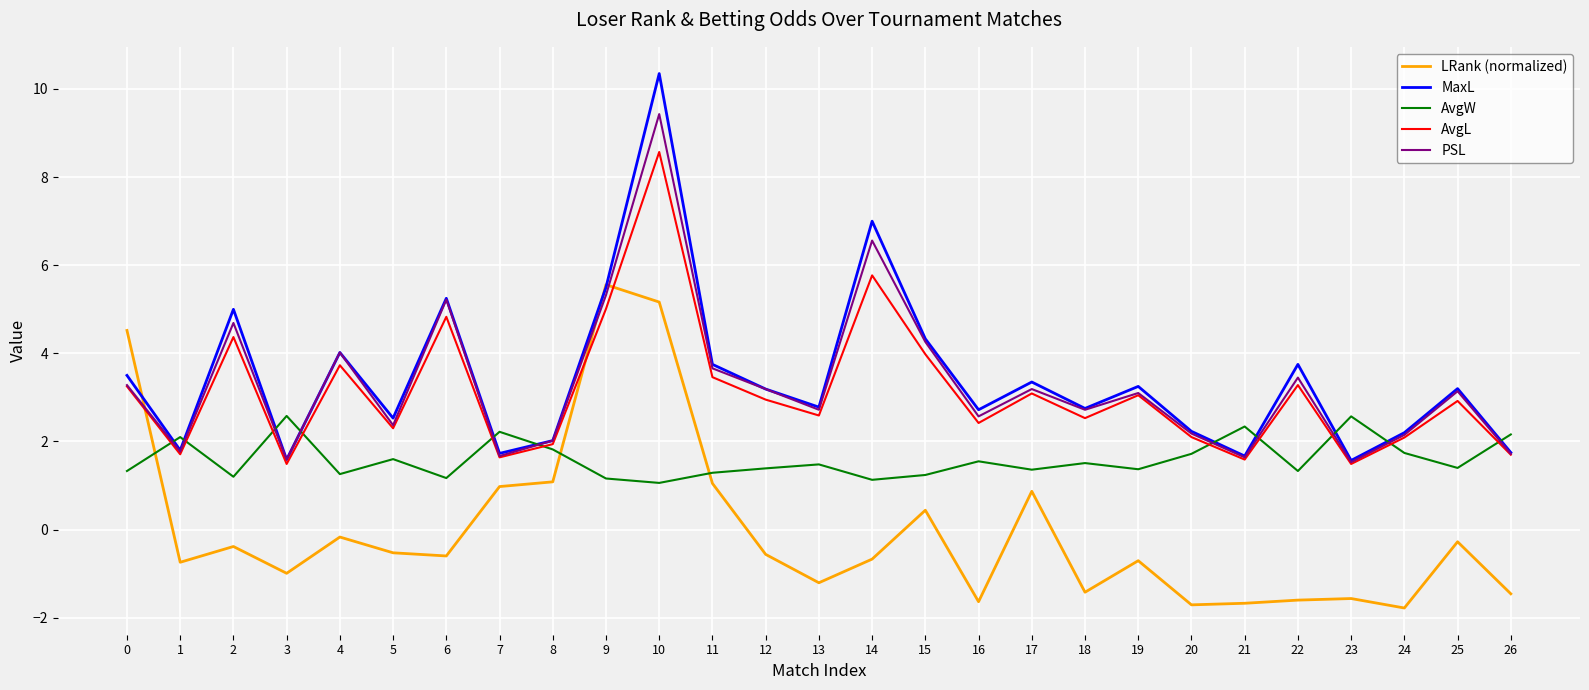

Which series changed the most between 9 and 19?

LRank (normalized)